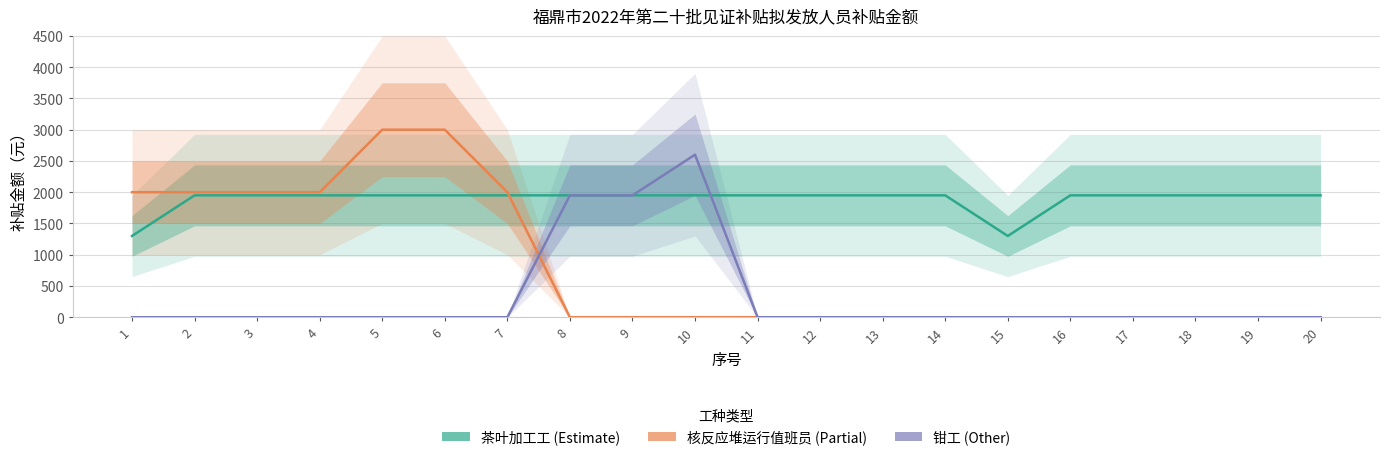

Which has a higher value, 15 or 19?

19